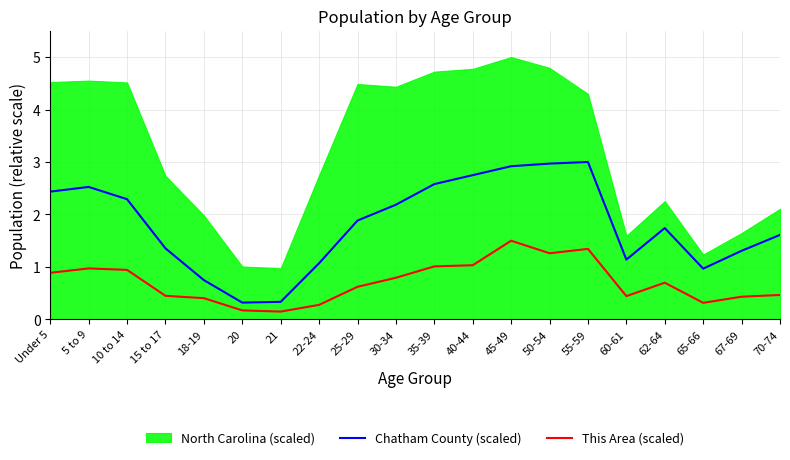

Which label corresponds to the smallest value in the chart?

21